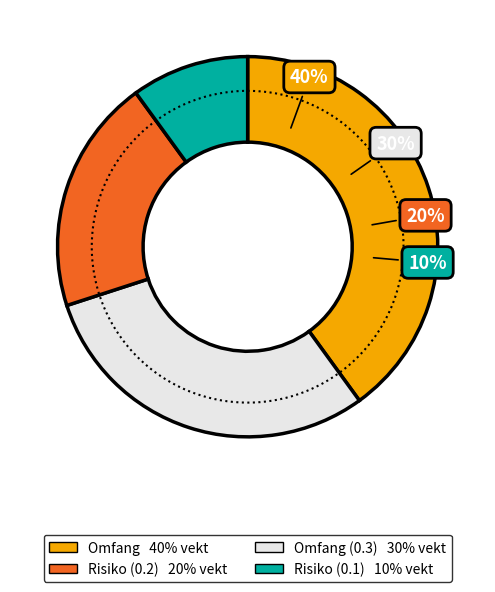

Which category has the biggest portion of the pie?

Omfang (0.4)